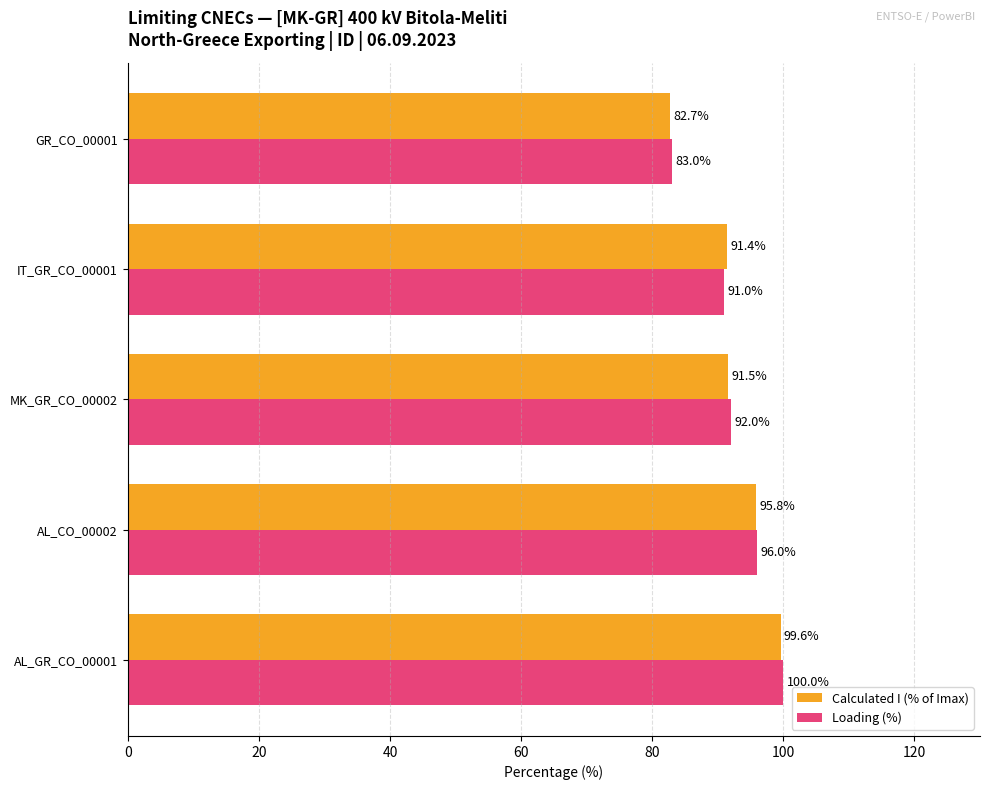

At how many categories does at least one series exceed 91?

4